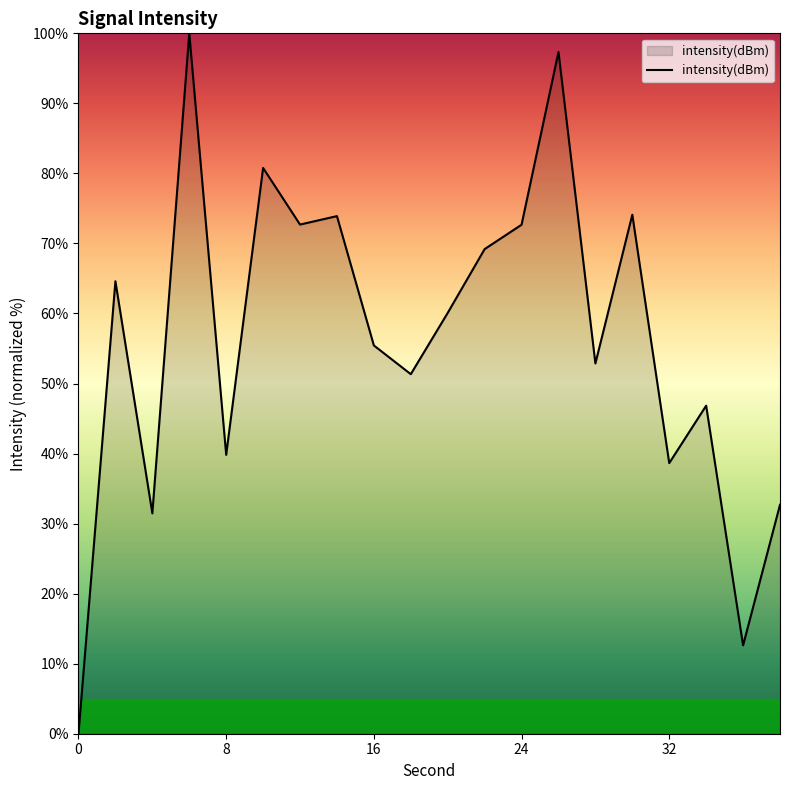

What is the difference between the maximum and second lowest values?

87.4